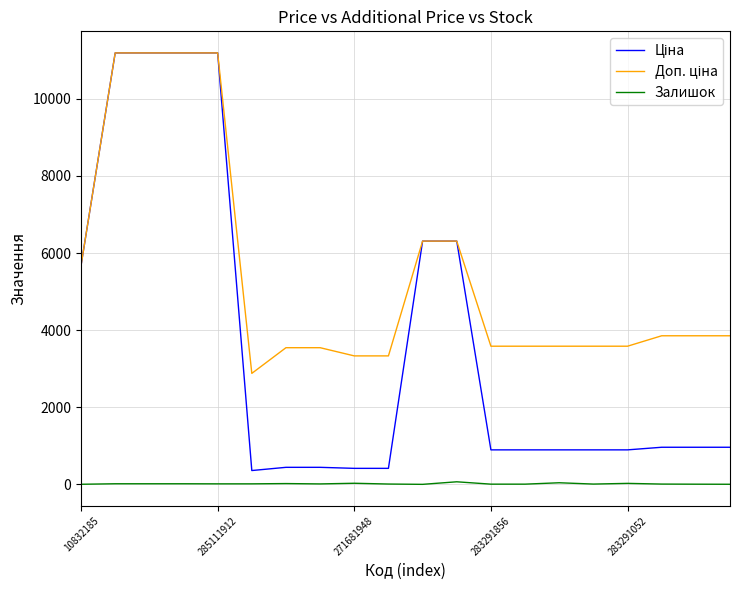

Reading left to right, what are all the values shown in this chart?

Ціна: 5673.8	11188.2	11188.2	11188.2	11188.2	359.9	443.1	443.1	416.6	416.6	6308.8	6308.8	895.9	895.9	895.9	895.9	895.9	963.5	963.5	963.5
Доп. ціна: 5673.8	11188.2	11188.2	11188.2	11188.2	2878.8	3545.0	3545.0	3332.5	3332.5	6308.8	6308.8	3583.6	3583.6	3583.6	3583.6	3583.6	3854.0	3854.0	3854.0
Залишок: 4.0	17.0	17.0	17.0	15.0	15.0	22.0	13.0	30.0	10.0	2.0	68.0	7.0	7.0	43.0	9.0	27.0	9.0	6.0	4.0